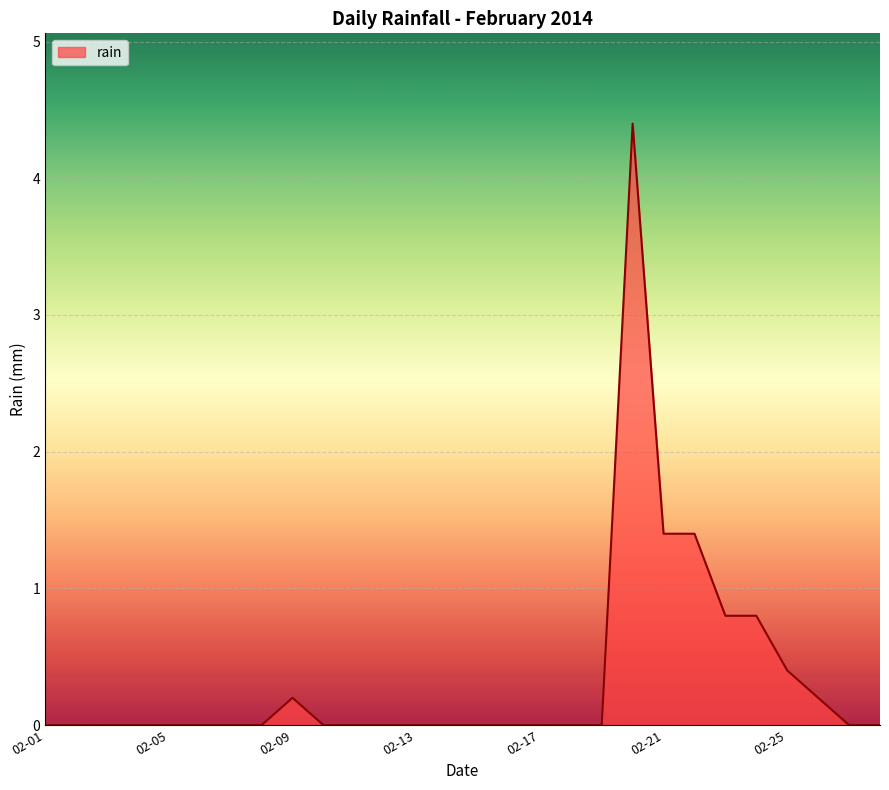

What is the greatest value displayed?

4.4